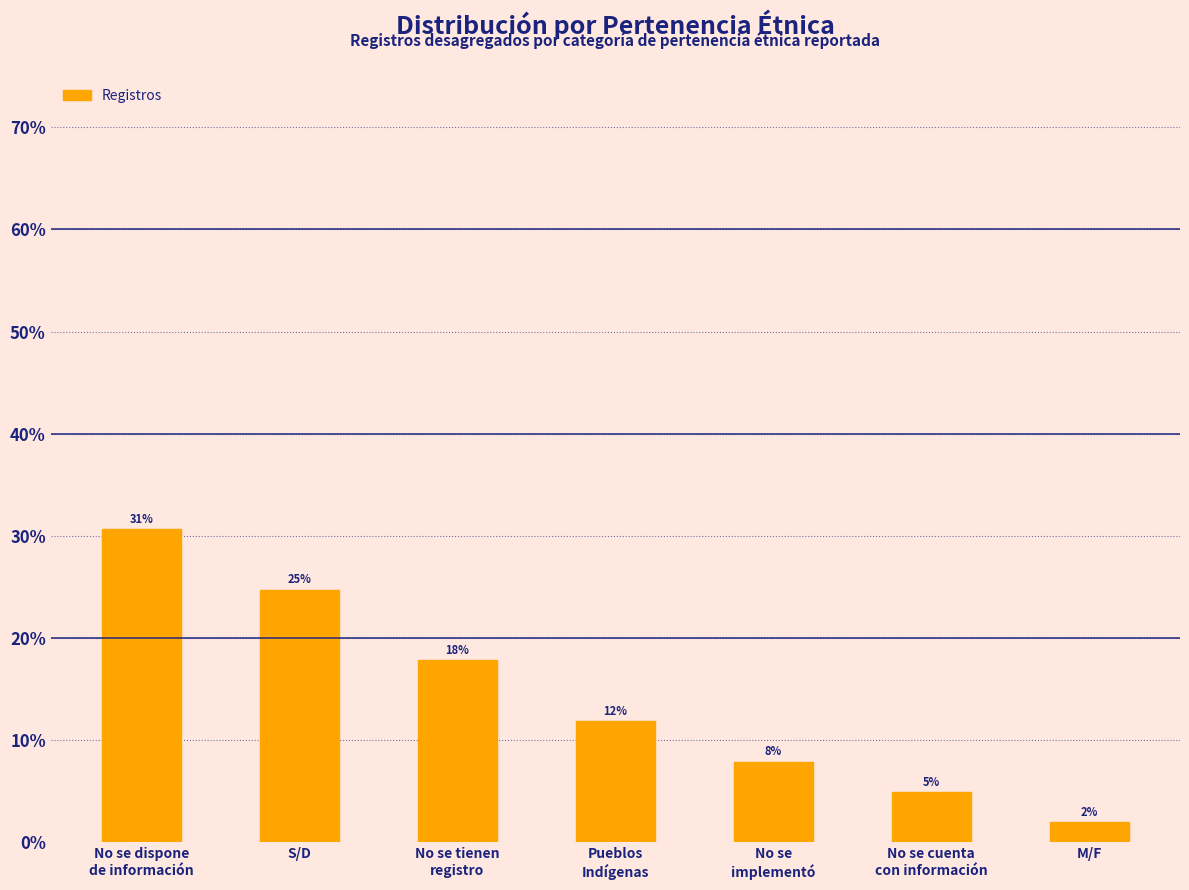

How many bars are there in total?

7